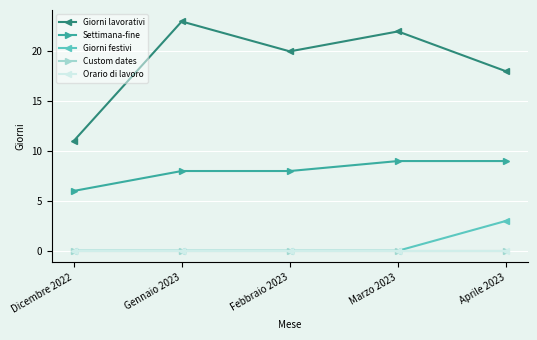

What is the spread (max minus min) of values at Gennaio 2023?

23